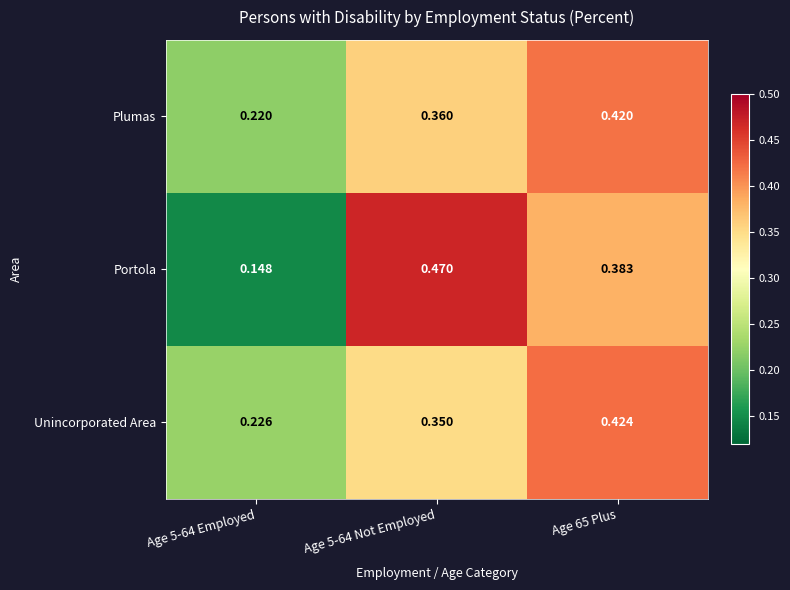

Which series has the largest total across all categories?

Portola